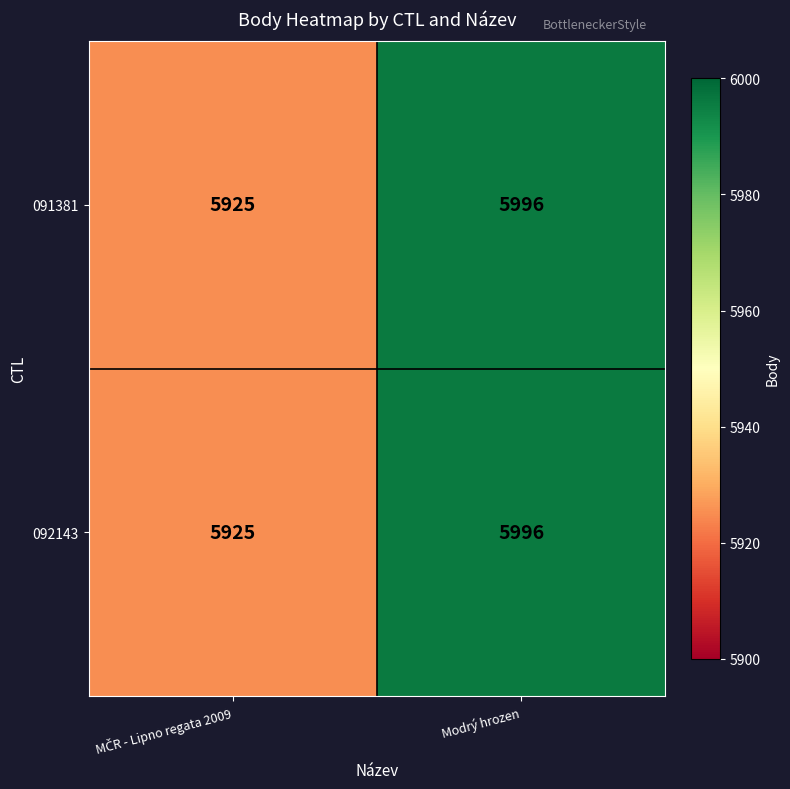

What is the sum of all 091381 values?

11921